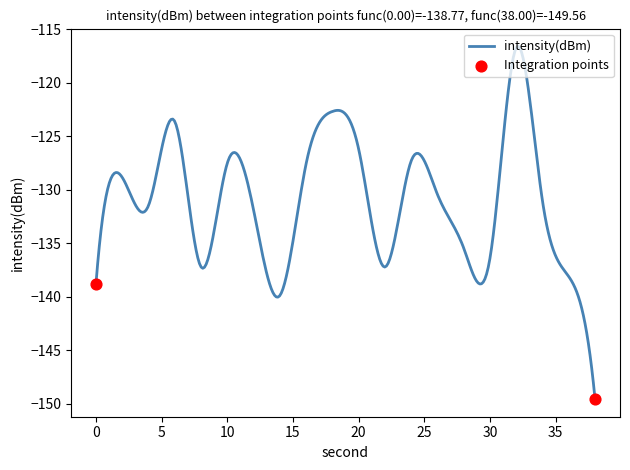

What is the maximum value shown in the chart?

-116.6